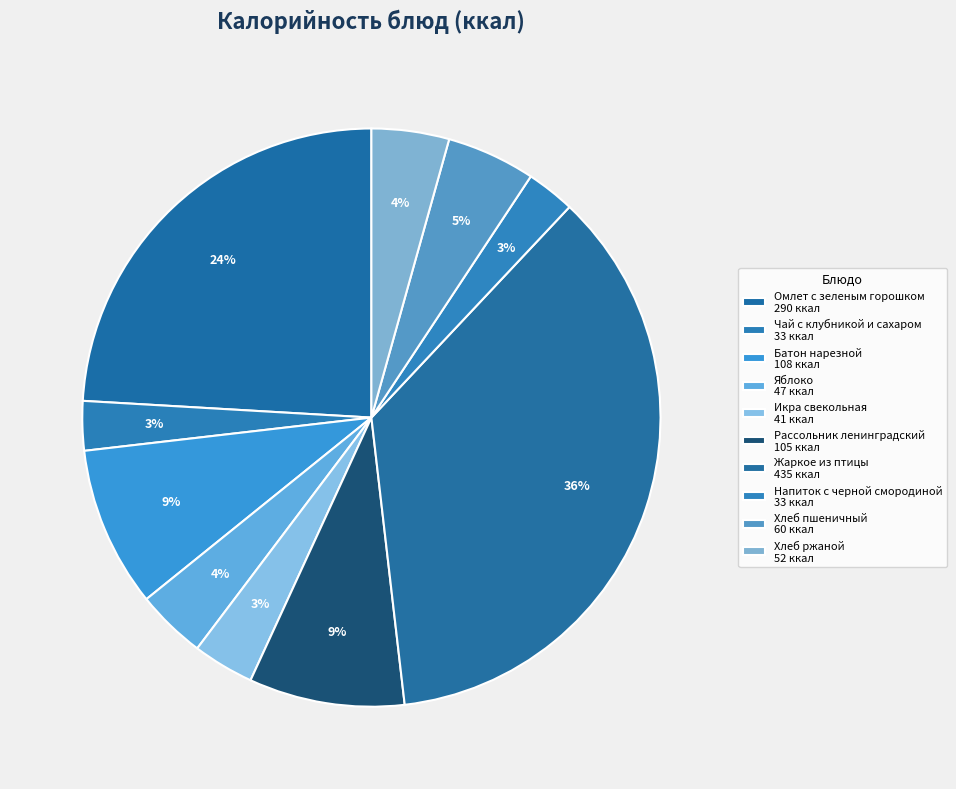

What is the ratio of the value at Яблоко to the value at Икра свекольная?

1.1